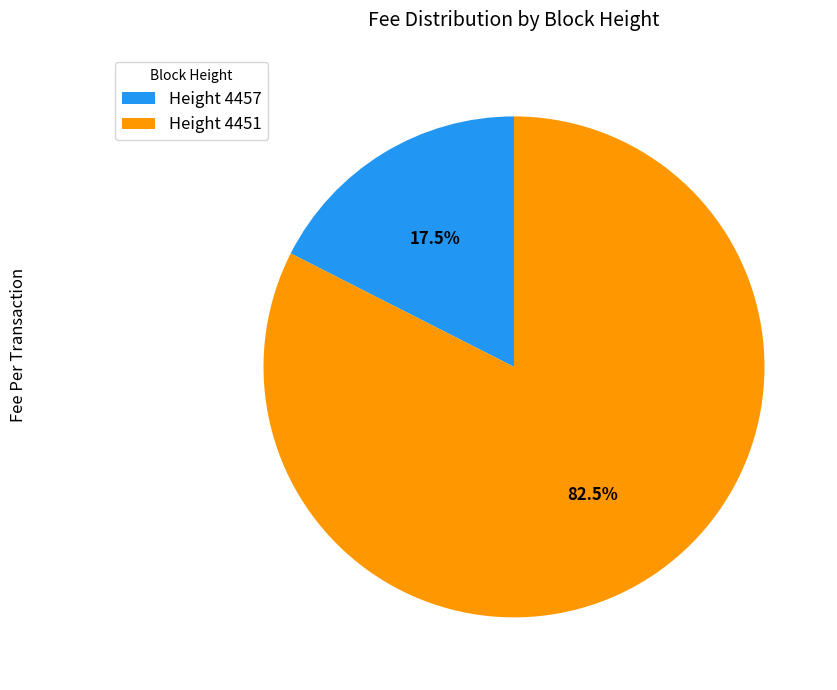

What portion of the pie excludes Height 4451?

17.5%